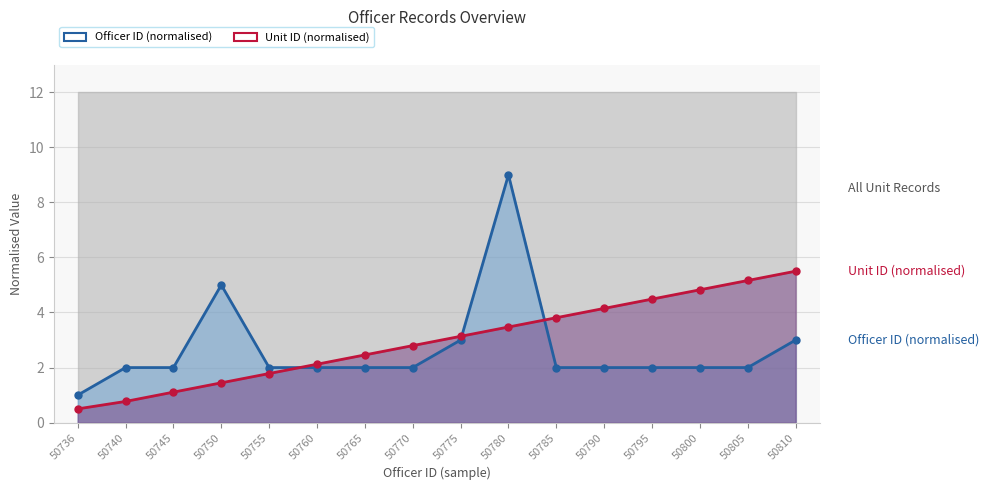

Read the Unit ID (normalised) value at 50745.

1.1